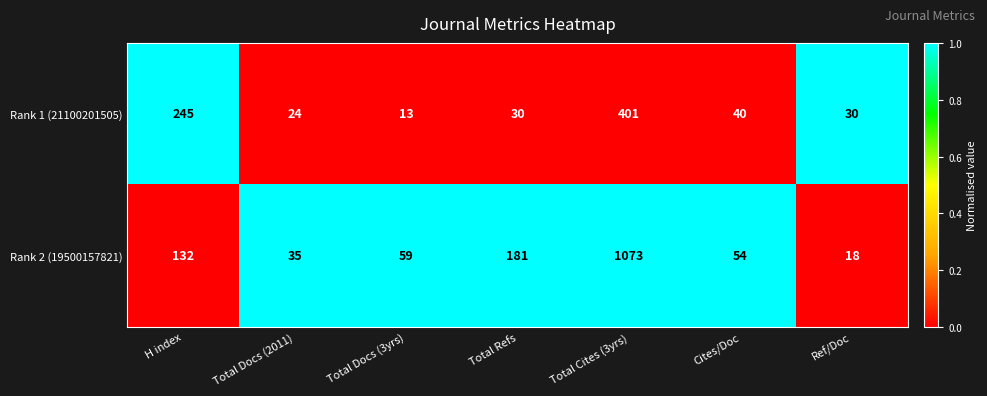

Between H index and Total Docs (2011), which series saw the biggest shift?

Rank 1 (21100201505)